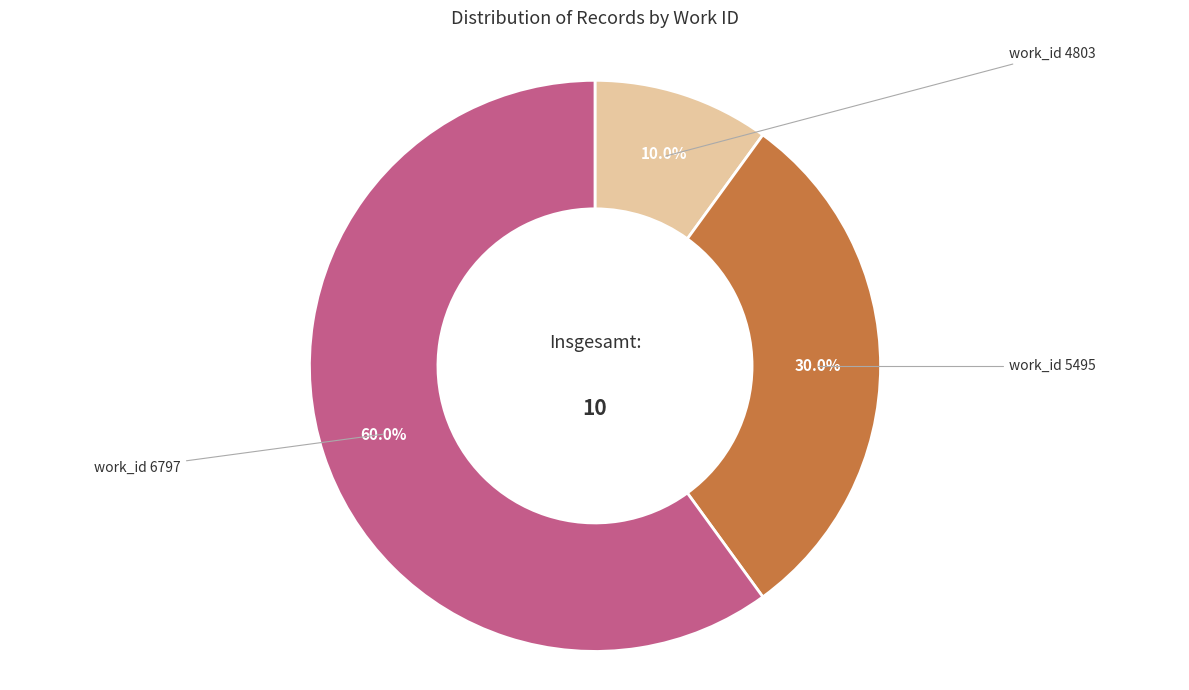

Is there any slice that represents more than half of the pie?

Yes